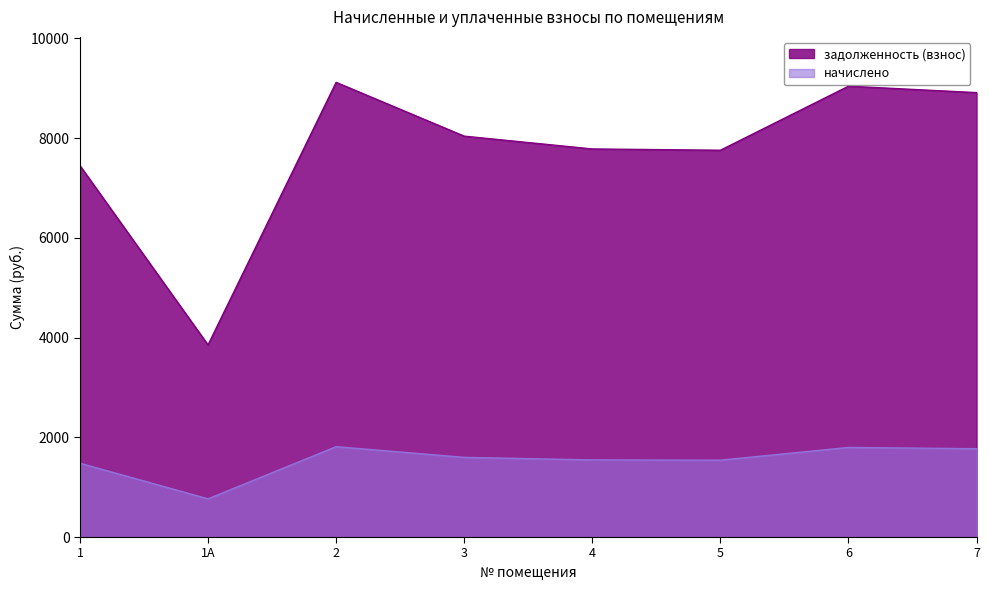

What is the average value of the начислено series?

1538.5